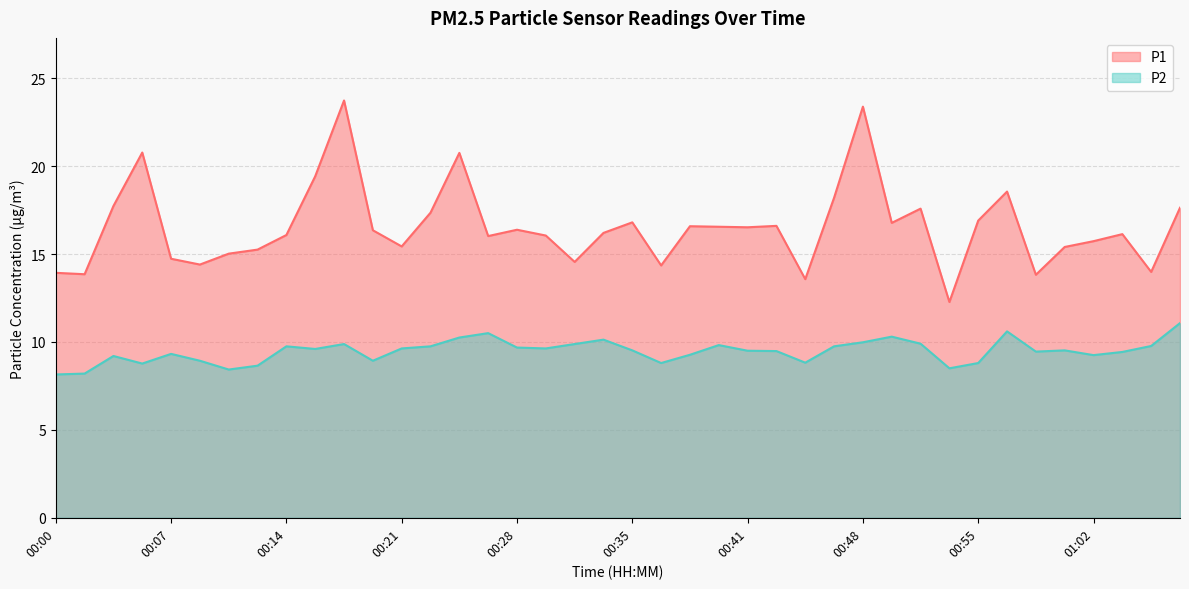

Does the chart display data point markers on the line(s)?

No